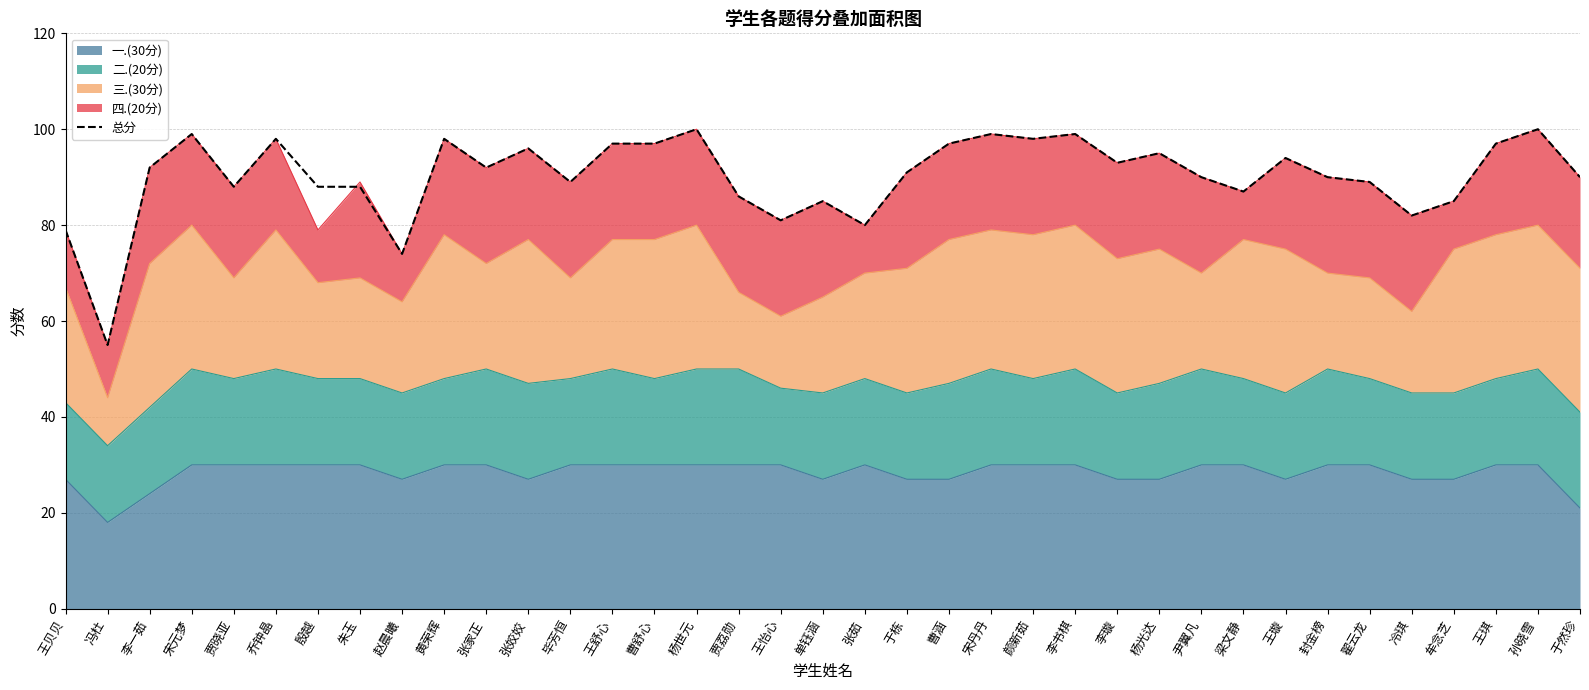

Rank the categories by value from lowest to highest.

冯杜, 赵晨曦, 王贝贝, 张茹, 王怡心, 冷琪, 单钰涵, 牟念芝, 贾荔勋, 梁文静, 贾晓亚, 殷越, 朱玉, 毕芳恒, 翟云龙, 尹翼凡, 封金榜, 于然珍, 于栋, 李一茹, 张家正, 李璇, 王璇, 杨光达, 张姣姣, 王舒心, 曹舒心, 曹涵, 王琪, 乔钟晶, 黄荣辉, 颜新茹, 宋元梦, 宋丹丹, 李书棋, 杨世元, 孙晓雪